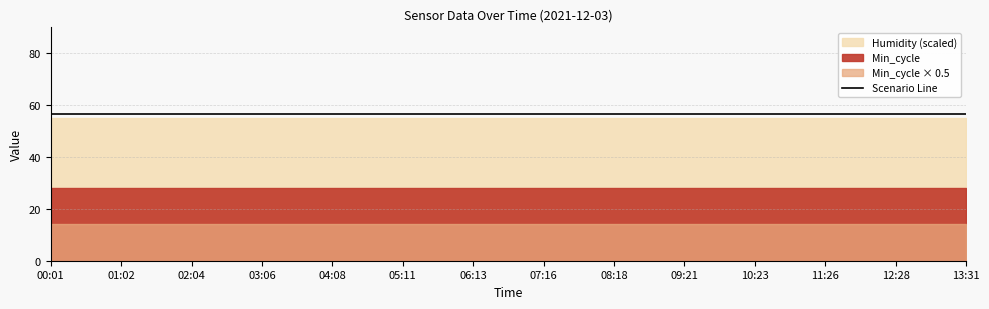

At which category does the chart reach its peak across all series?

05:11